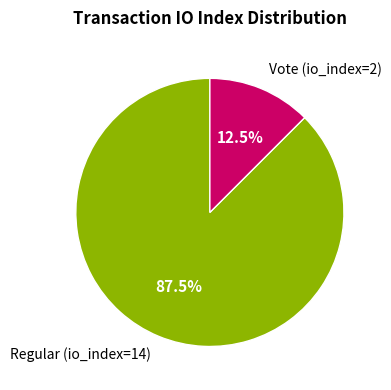

Rank the categories by value from highest to lowest.

Regular (io_index=14), Vote (io_index=2)